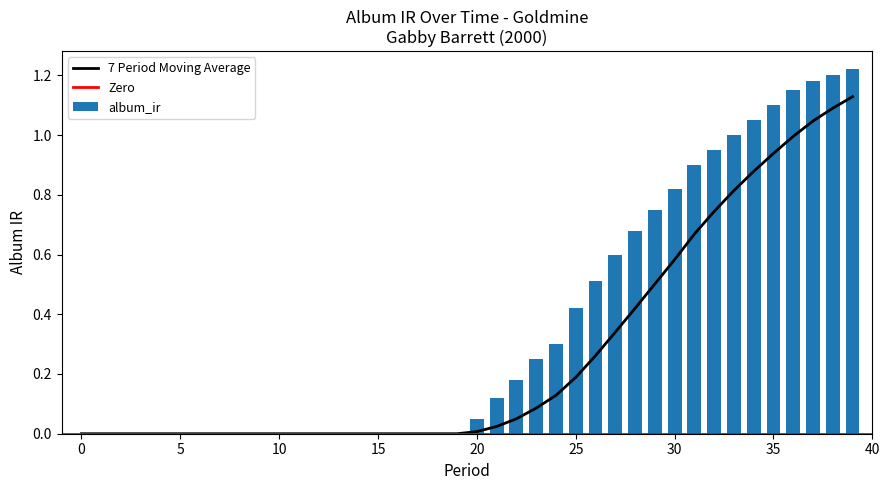

List the labels in order of value, largest first.

39, 38, 37, 36, 35, 34, 33, 32, 31, 30, 29, 28, 27, 26, 25, 24, 23, 22, 21, 20, 0, 1, 2, 3, 4, 5, 6, 7, 8, 9, 10, 11, 12, 13, 14, 15, 16, 17, 18, 19